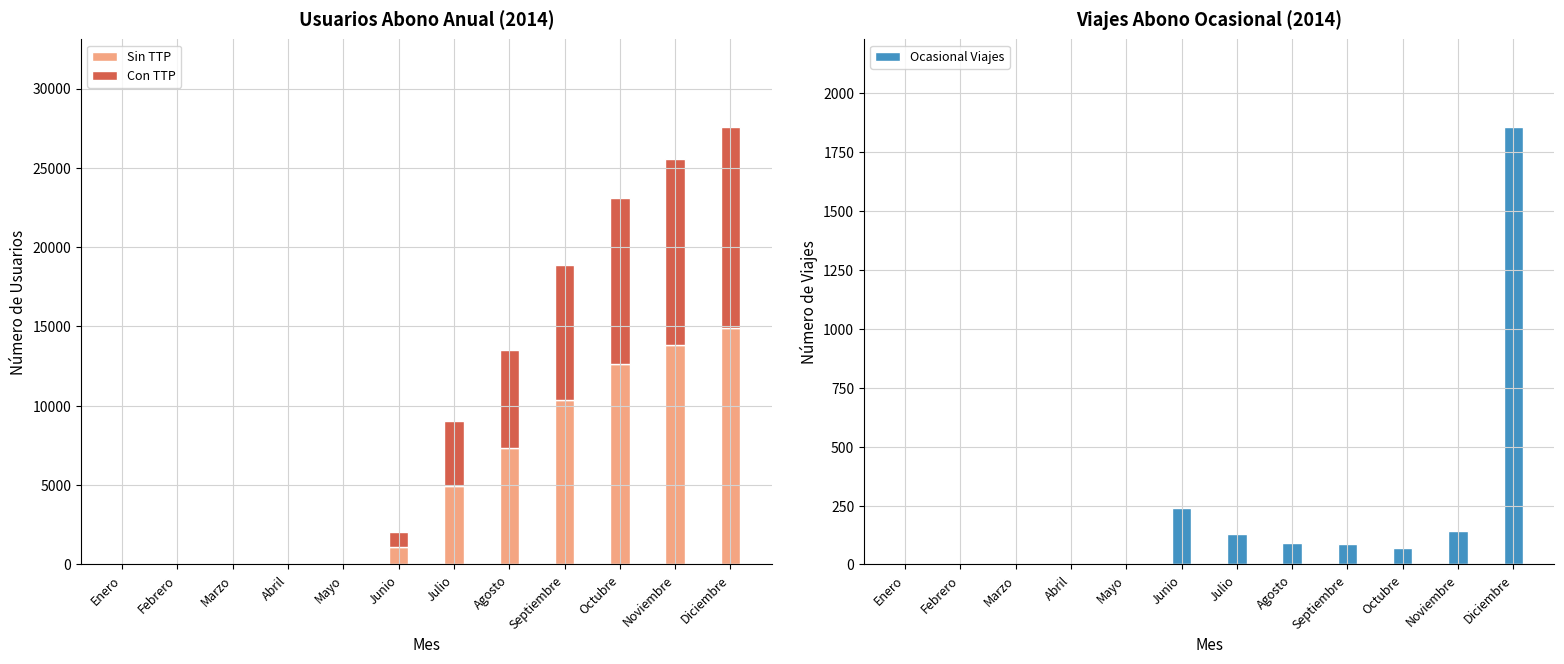

What is the average value of the Ocasional Viajes series?

218